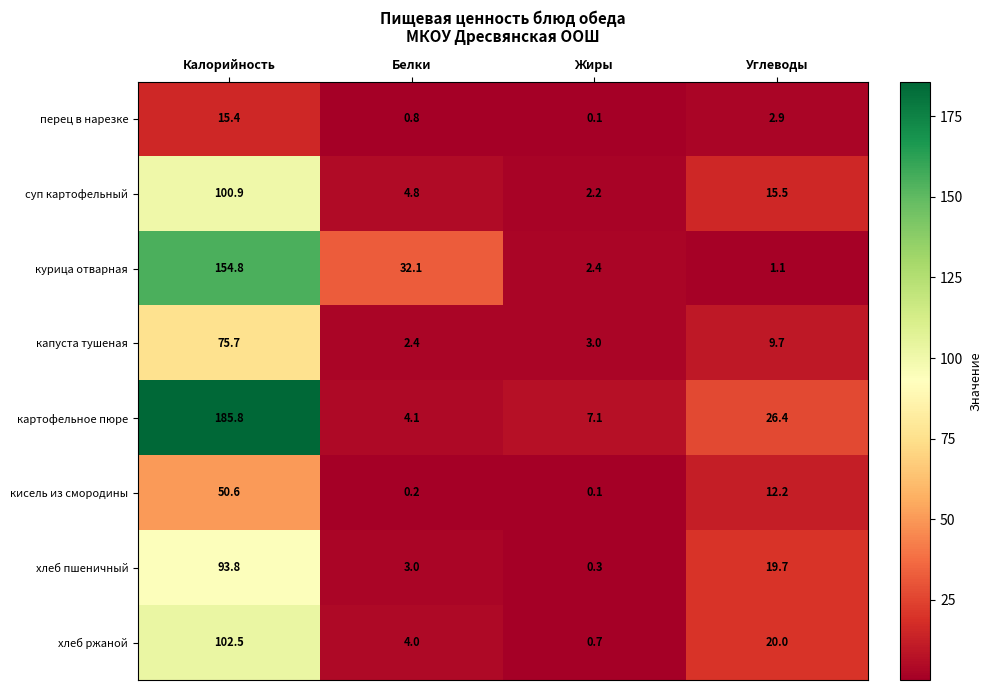

How many values in the кисель из смородины series are below 12?

2